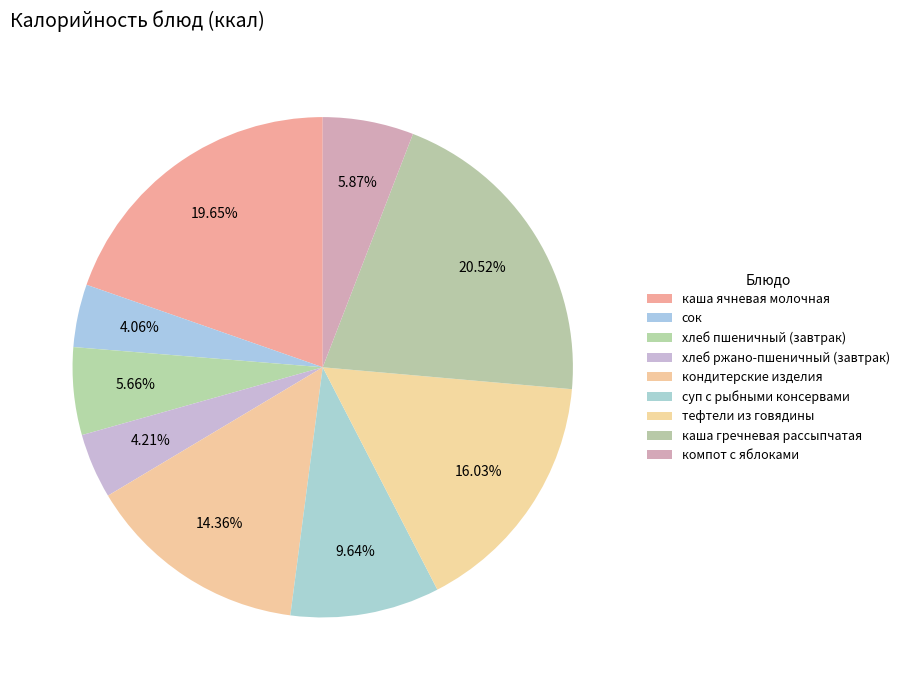

To the nearest percent, what portion does сок represent?

4%